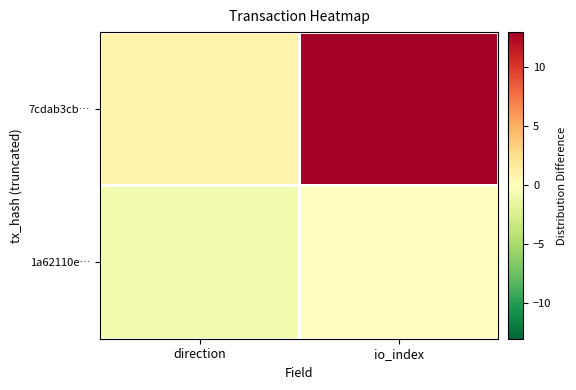

At how many categories does at least one series exceed 5?

1